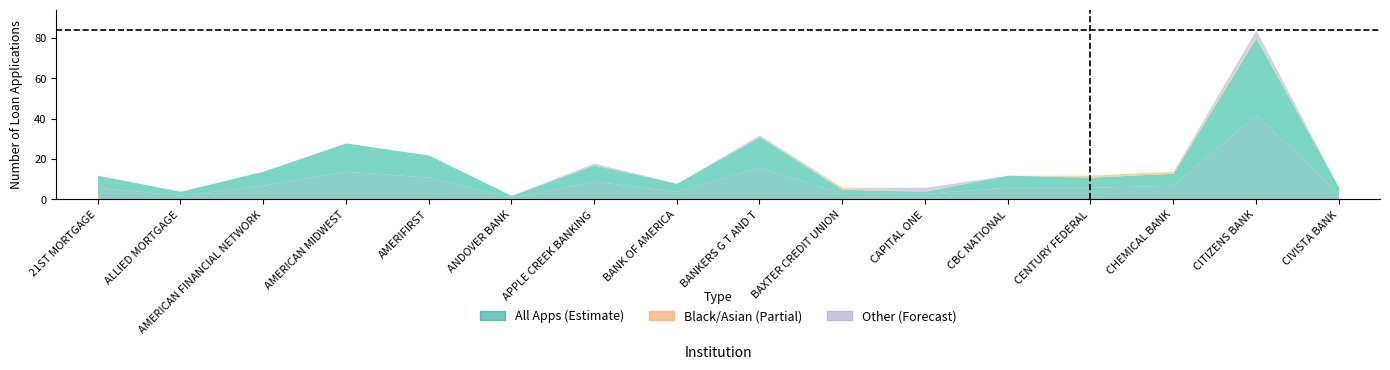

Is the value of All Apps at CHEMICAL BANK greater than the value of Asian Apps at APPLE CREEK BANKING?

Yes